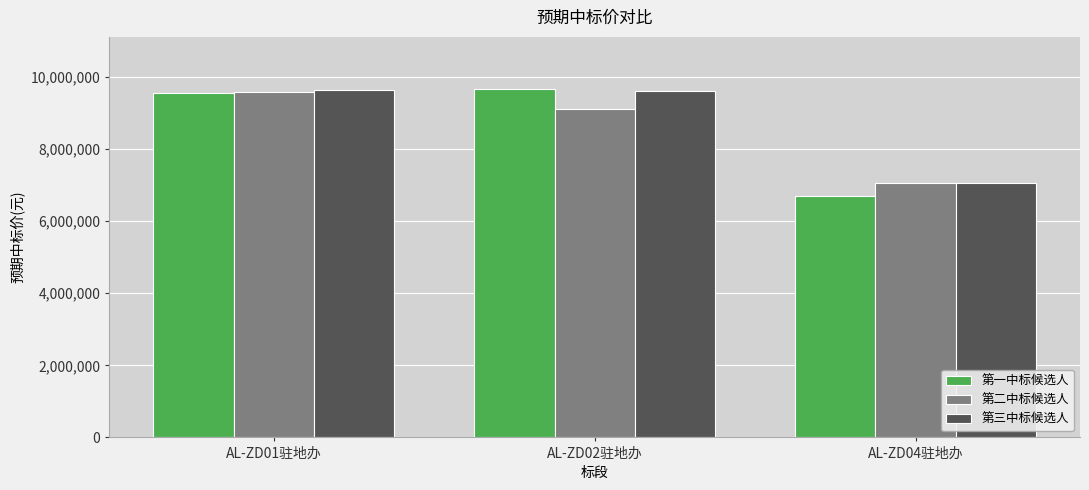

Which series has the largest range (max minus min)?

第一中标候选人